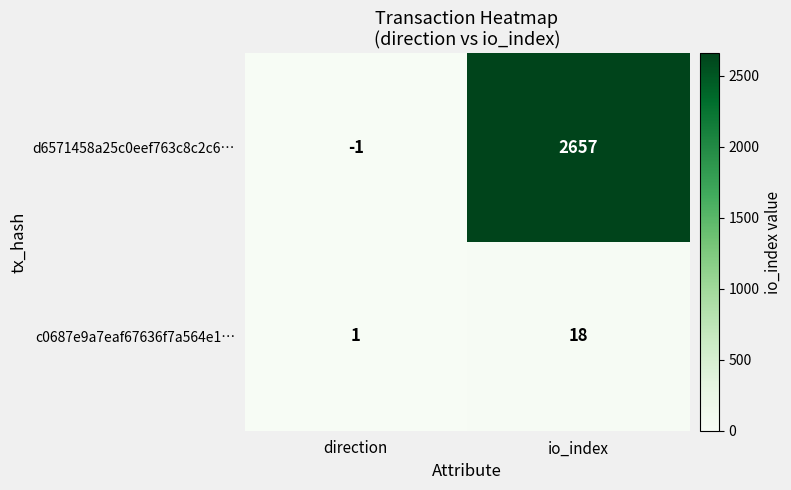

At direction, list the series in order from smallest to largest.

d6571458a25c0eef763c8c2c6…, c0687e9a7eaf67636f7a564e1…